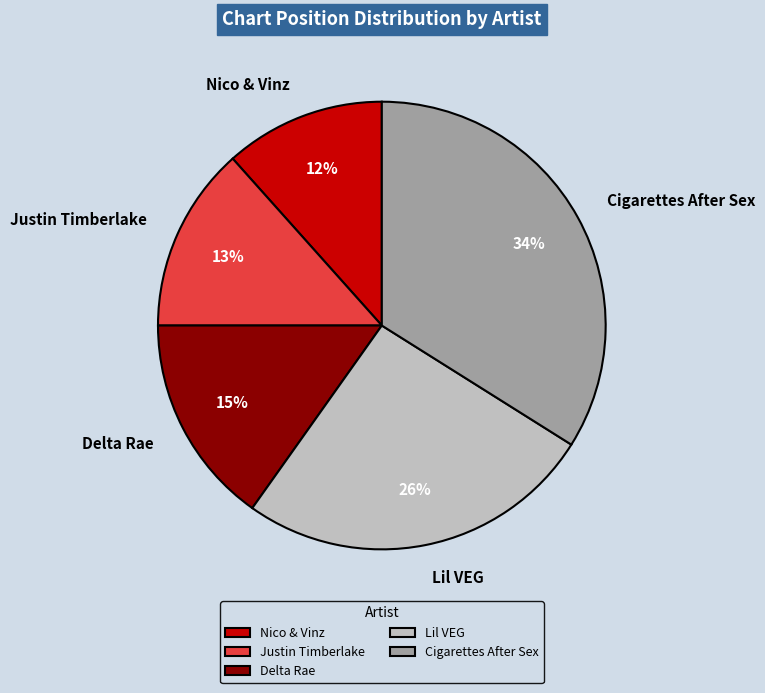

Approximately how many times larger is the value at Nico & Vinz compared to Justin Timberlake?

0.9